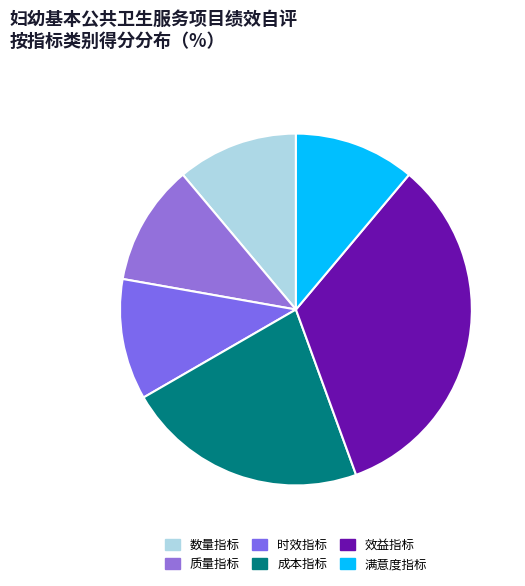

To the nearest percent, what percentage of the pie is 效益指标?

33%